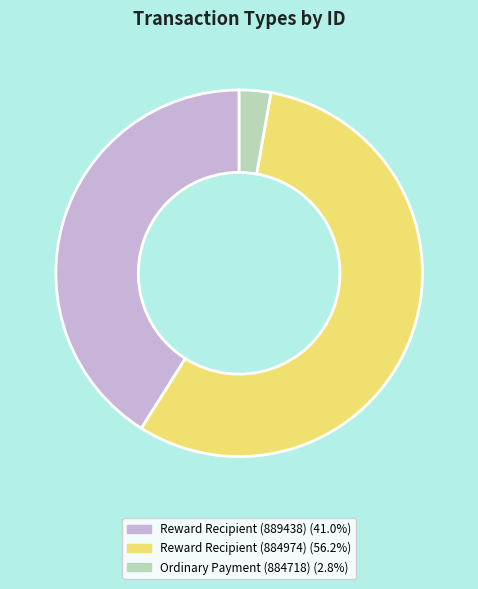

What is the ratio of the value at Reward Recipient (884974) (56.2%) to the value at Reward Recipient (889438) (41.0%)?

1.4